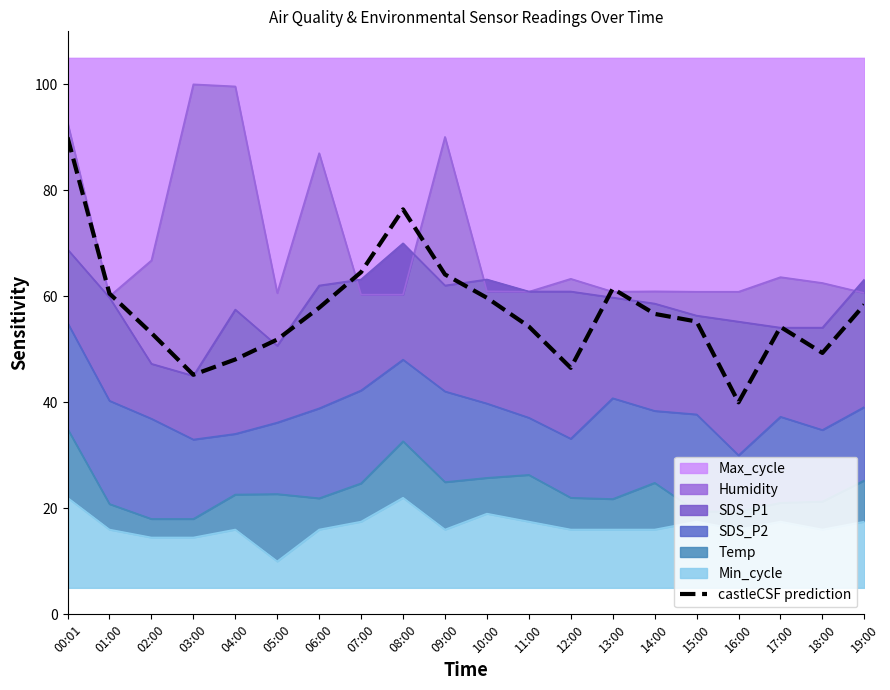

At which category does the data reach its first local peak?

08:00